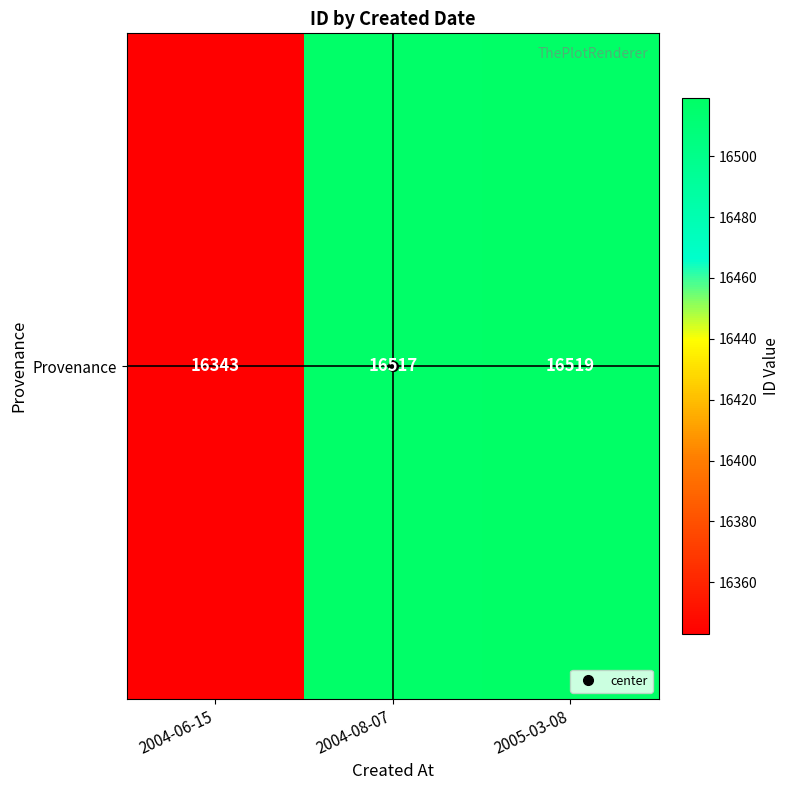

How many categories are shown in the chart?

3